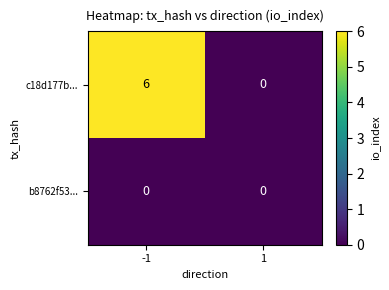

Which category has the highest value across all series?

-1